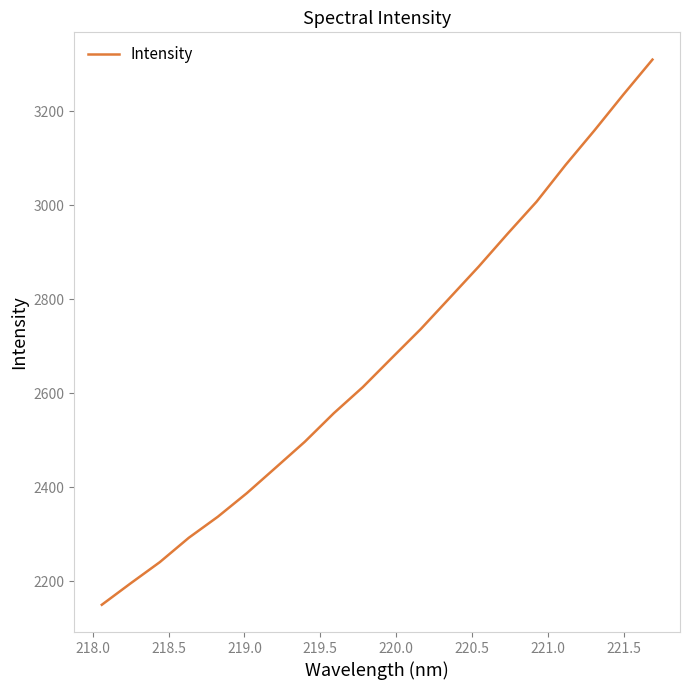

What is the maximum value shown in the chart?

3310.2